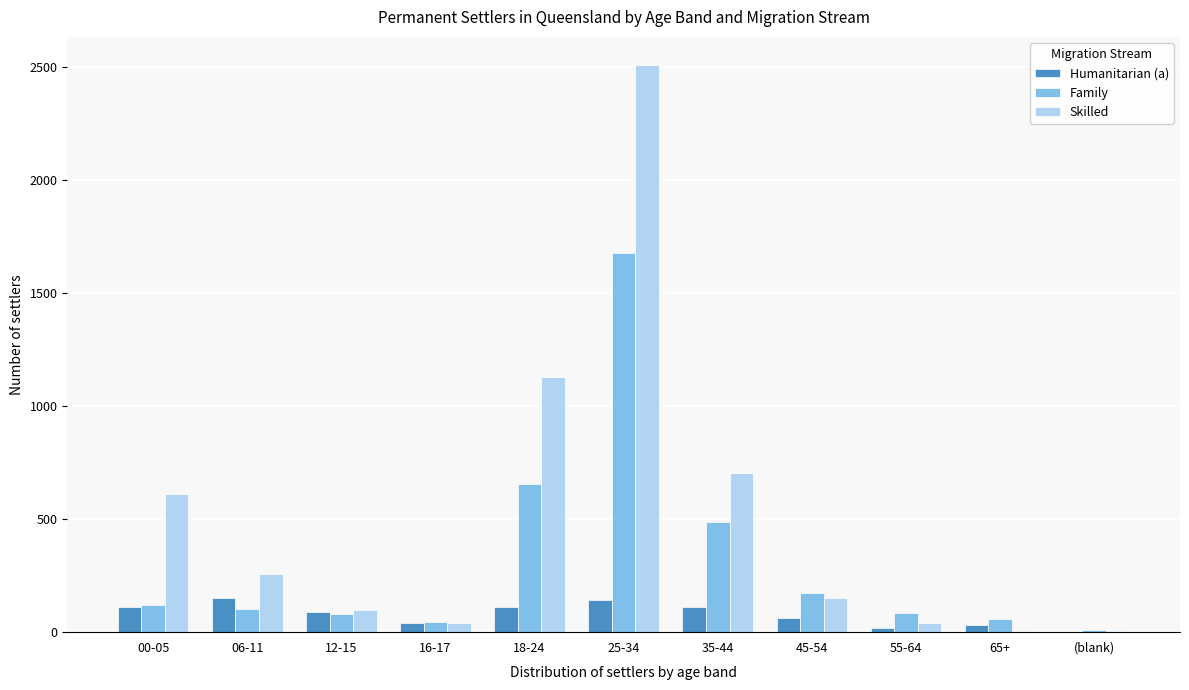

The value of Skilled at 06-11 is 258. True or false?

True